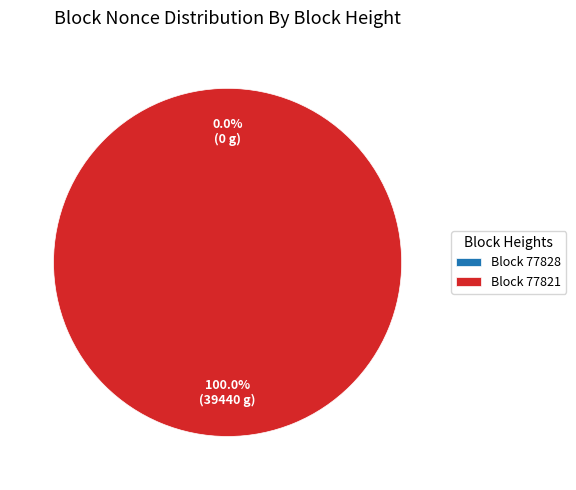

Is there a majority slice in this chart?

Yes